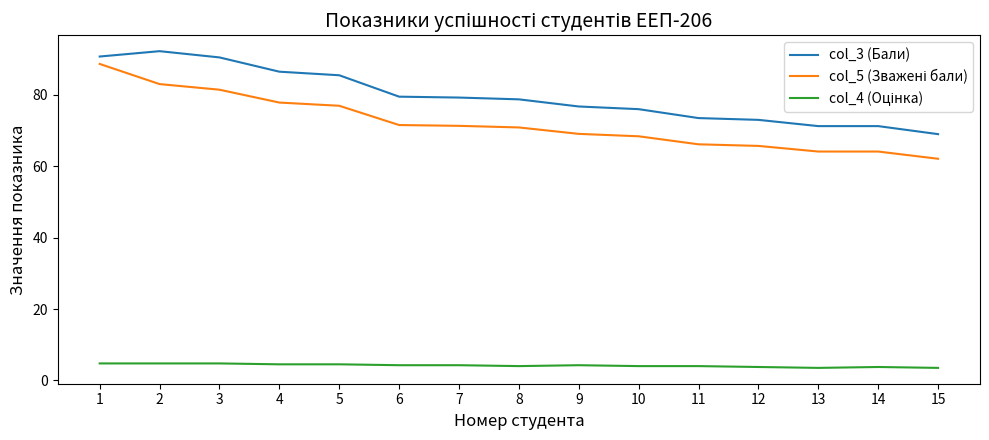

What is the minimum value shown in the chart?

3.5